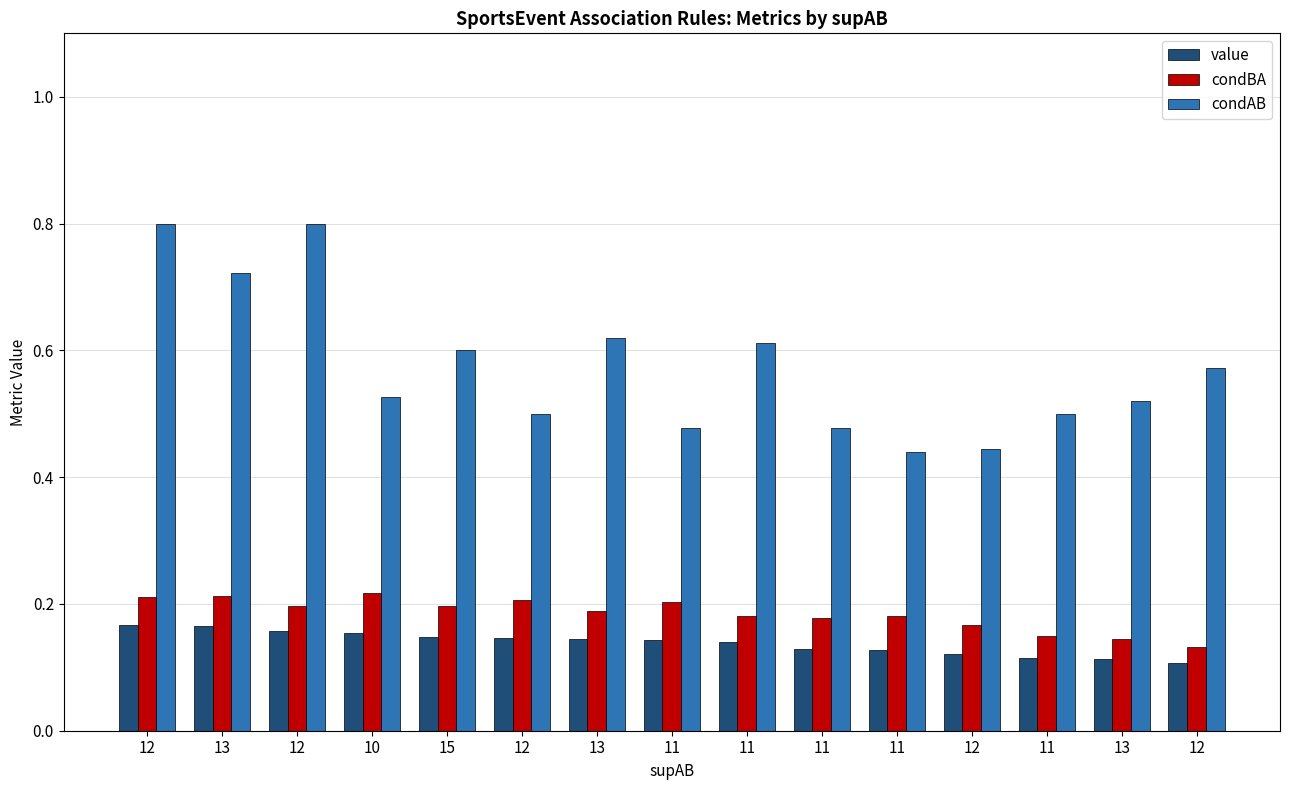

Reading right to left, transcribe all the data shown in this chart.

value: 12=0.1	13=0.1	11=0.1	12=0.1	11=0.1	11=0.1	11=0.1	11=0.1	13=0.1	12=0.1	15=0.1	10=0.2	12=0.2	13=0.2	12=0.2
condBA: 12=0.1	13=0.1	11=0.1	12=0.2	11=0.2	11=0.2	11=0.2	11=0.2	13=0.2	12=0.2	15=0.2	10=0.2	12=0.2	13=0.2	12=0.2
condAB: 12=0.6	13=0.5	11=0.5	12=0.4	11=0.4	11=0.5	11=0.6	11=0.5	13=0.6	12=0.5	15=0.6	10=0.5	12=0.8	13=0.7	12=0.8